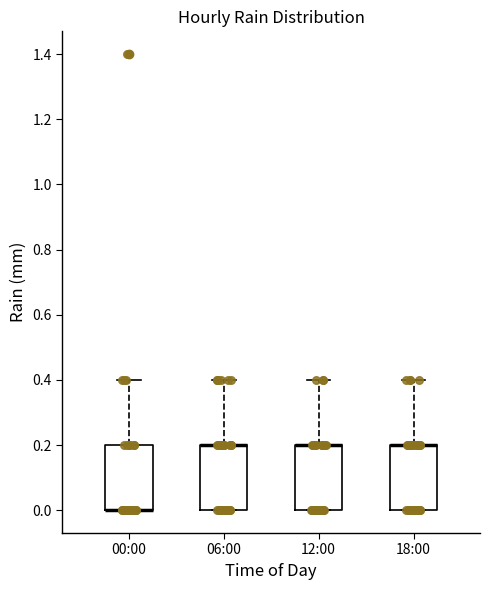

Where does the upper whisker of the box for 18:00 end on the y-axis? The values are not printed on the chart, so give them approximately, as read against the axis.

0.4